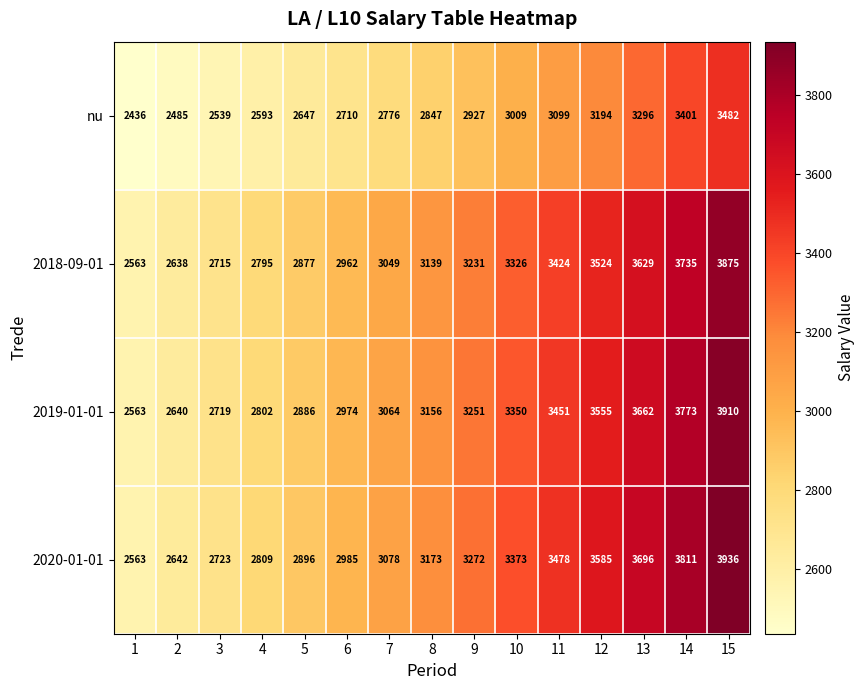

What value does the 2020-01-01 series have at 3, to the nearest 50?

2700